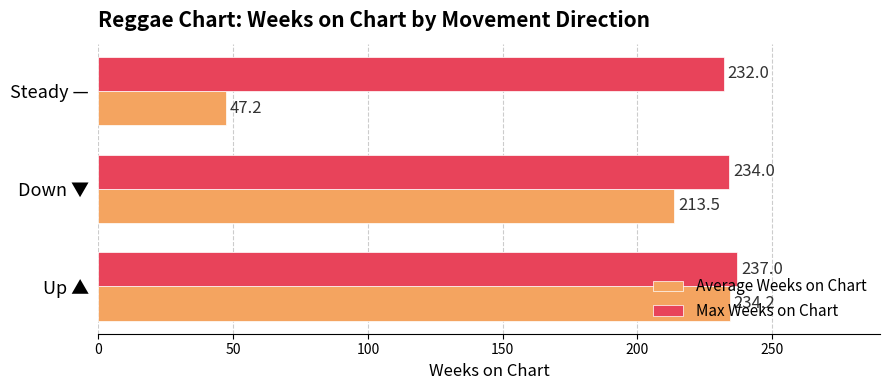

List the series in order of their overall mean, highest first.

Max Weeks on Chart, Average Weeks on Chart